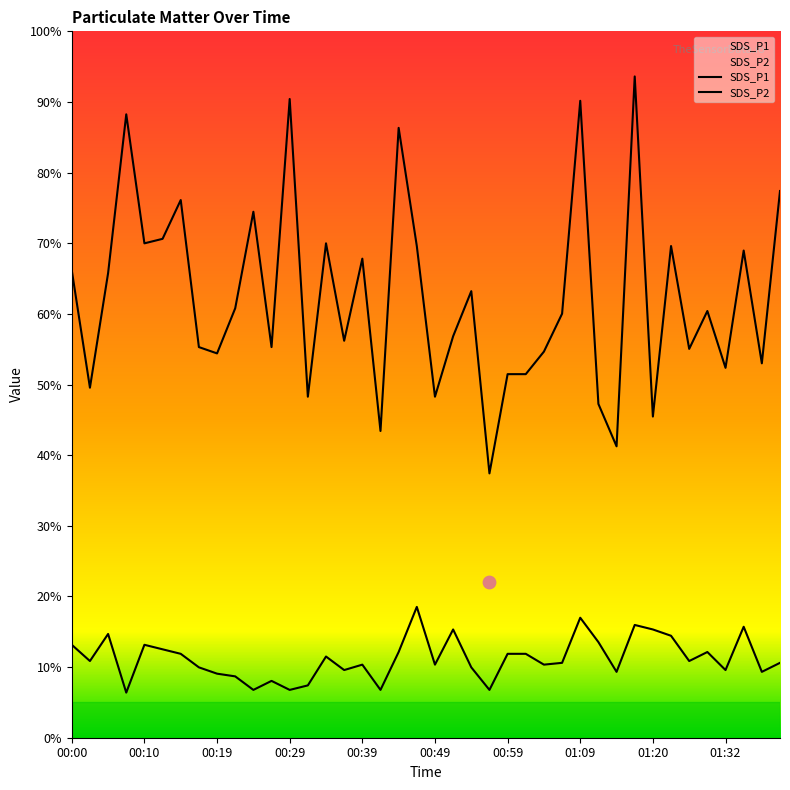

What are all the series names shown in the legend?

SDS_P1, SDS_P2